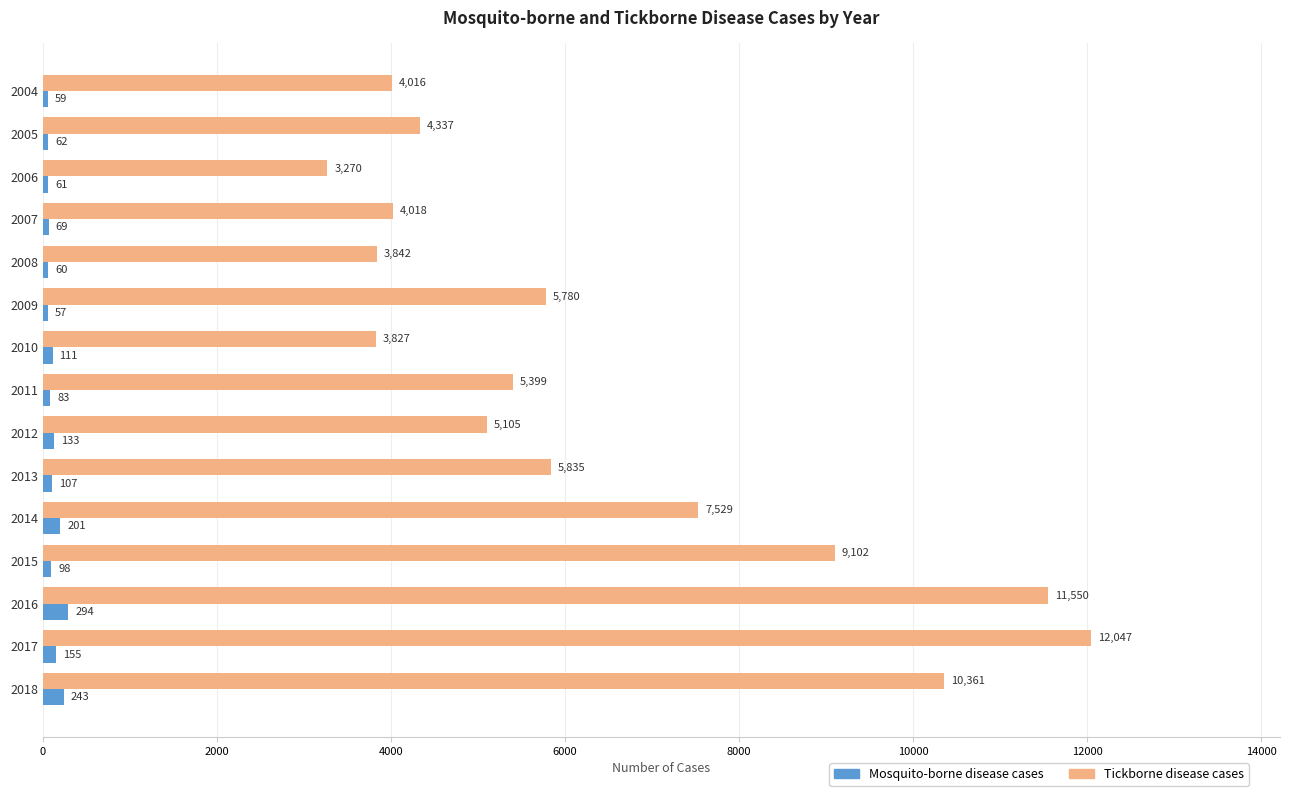

What is the spread (max minus min) of values at 2014?

7328